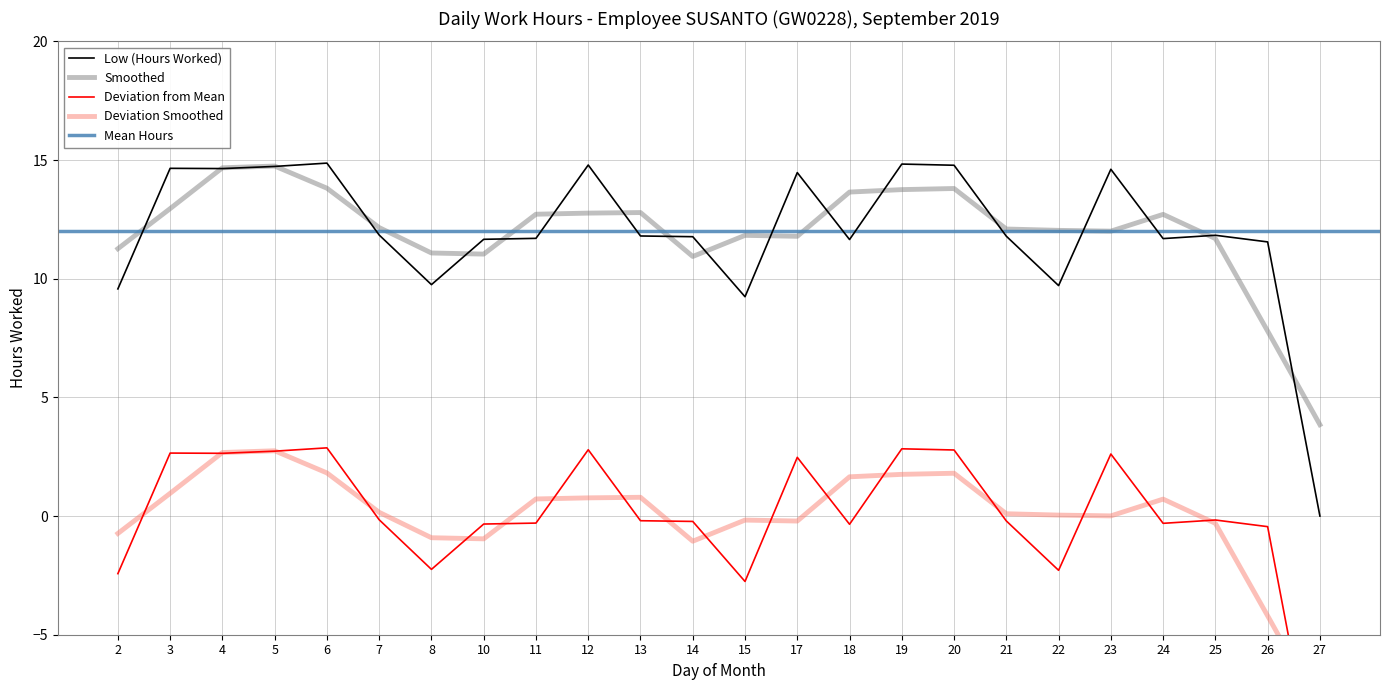

Rank the categories by value from highest to lowest.

6, 19, 12, 20, 5, 3, 4, 23, 17, 7, 25, 13, 21, 14, 11, 24, 10, 18, 26, 8, 22, 2, 15, 27